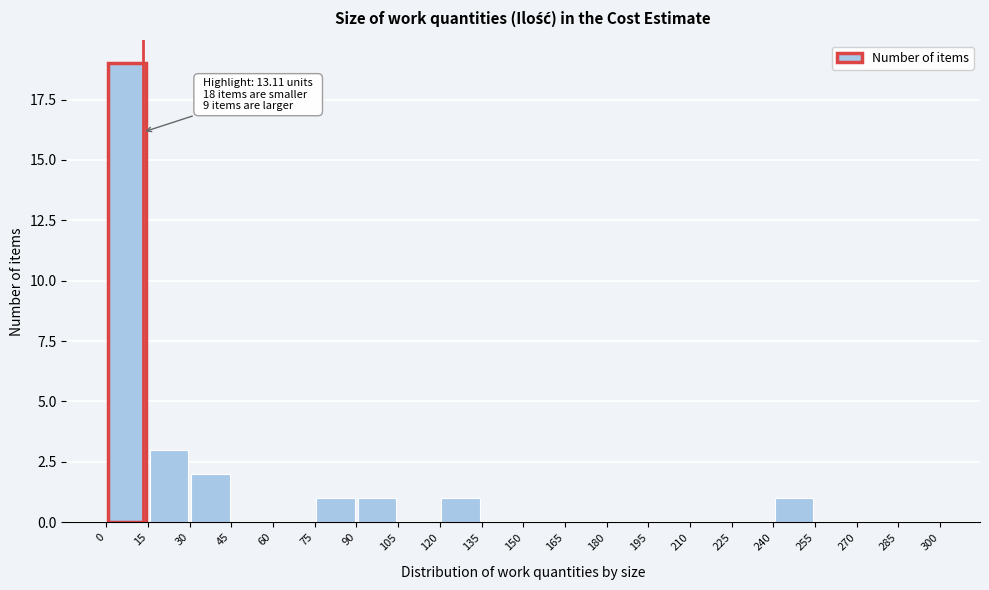

Which range on the x-axis has the tallest bar?

0 to 15